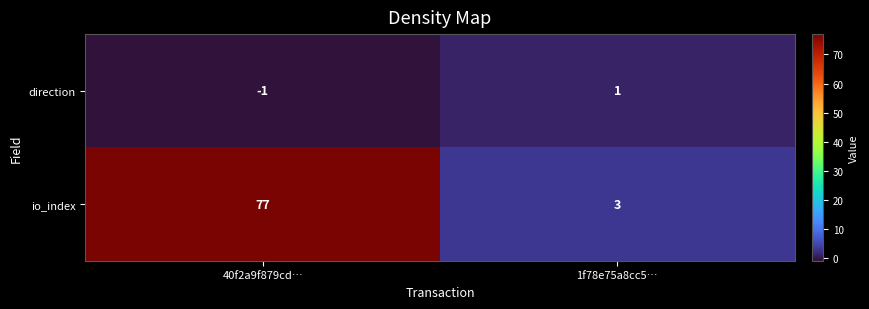

At which category is the sum across all series the highest?

40f2a9f879cd…